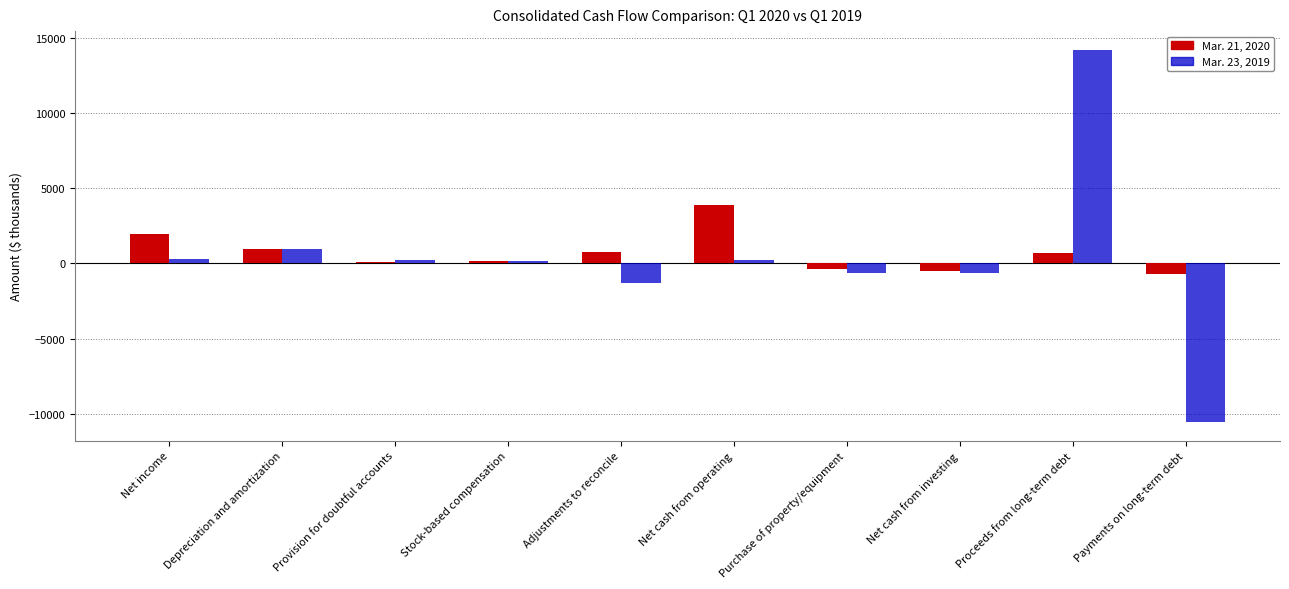

The value of Mar. 21, 2020 at Adjustments to reconcile is 767. True or false?

True